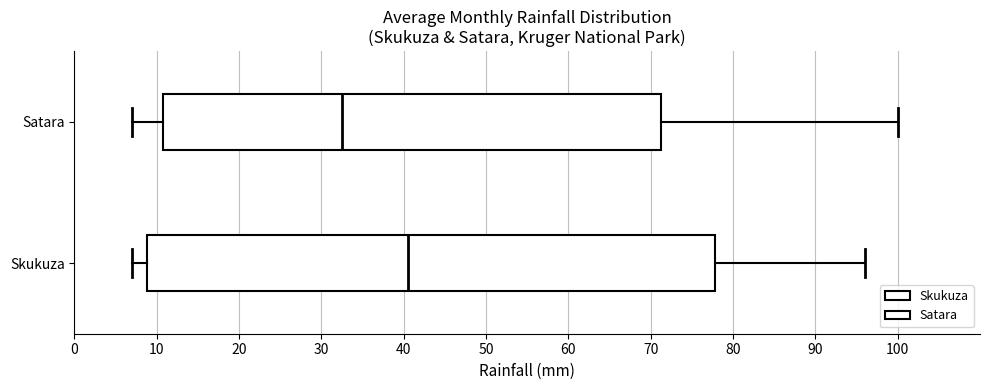

Comparing the boxes themselves (not the whiskers), which one is the widest?

Skukuza